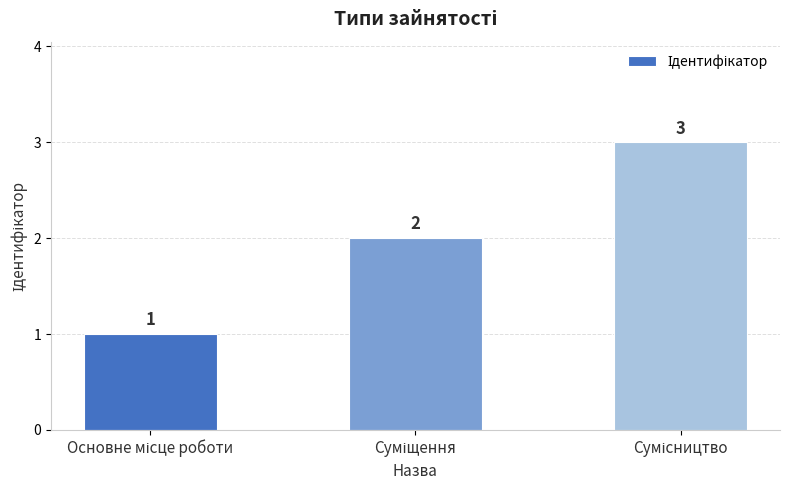

What is the maximum value shown in the chart?

3